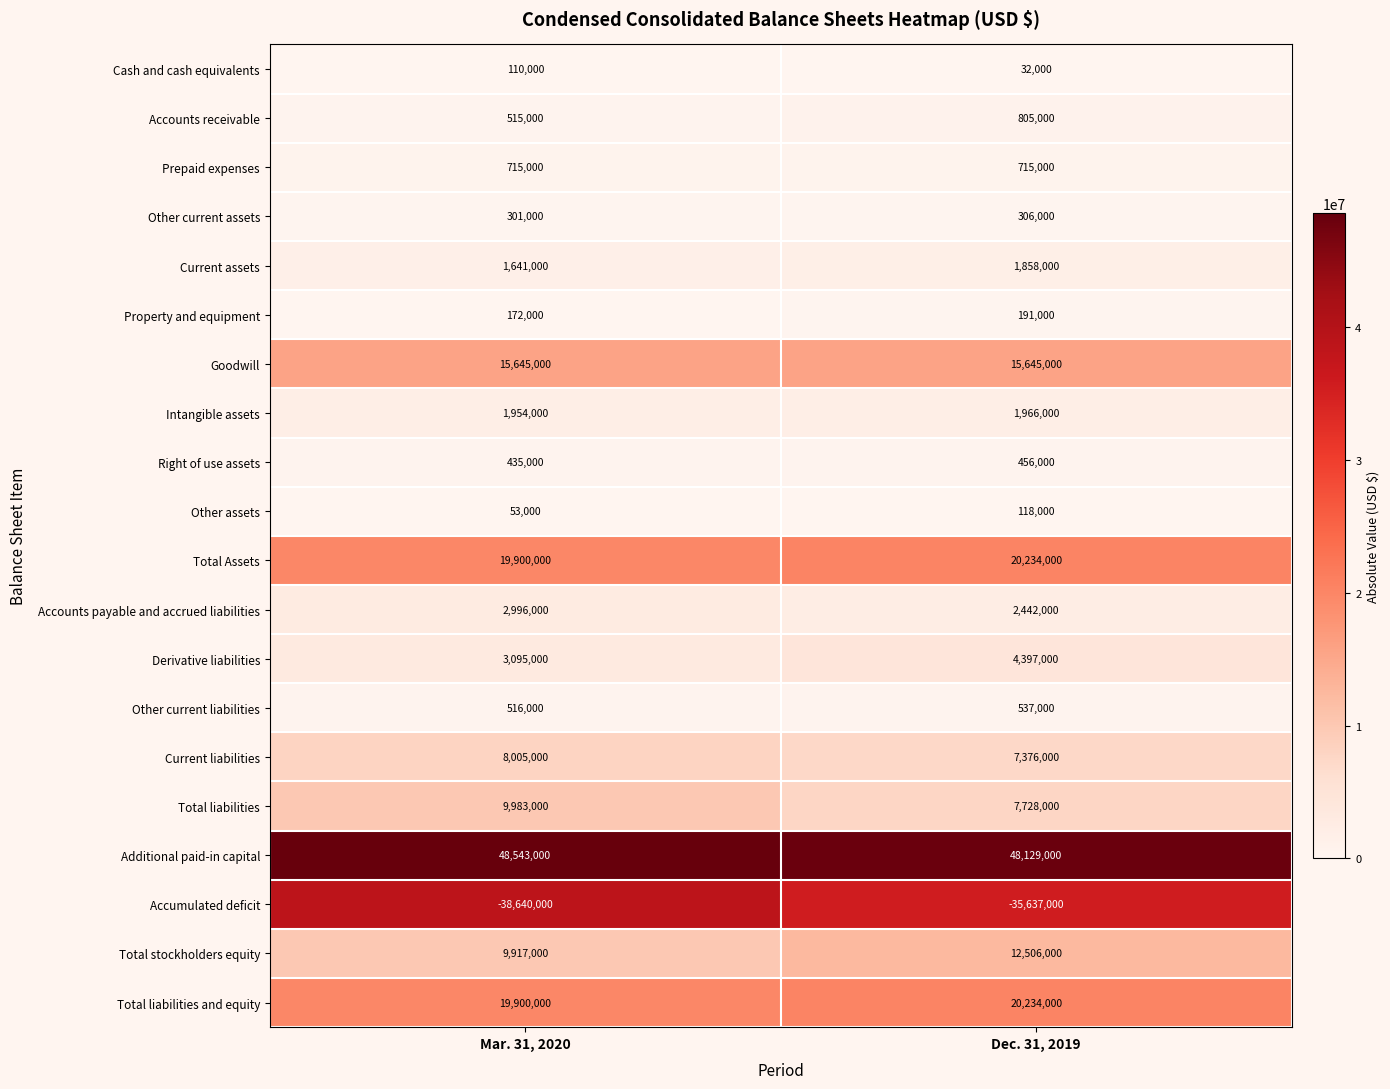

Between Mar. 31, 2020 and Dec. 31, 2019, which series saw the biggest shift?

Accumulated deficit